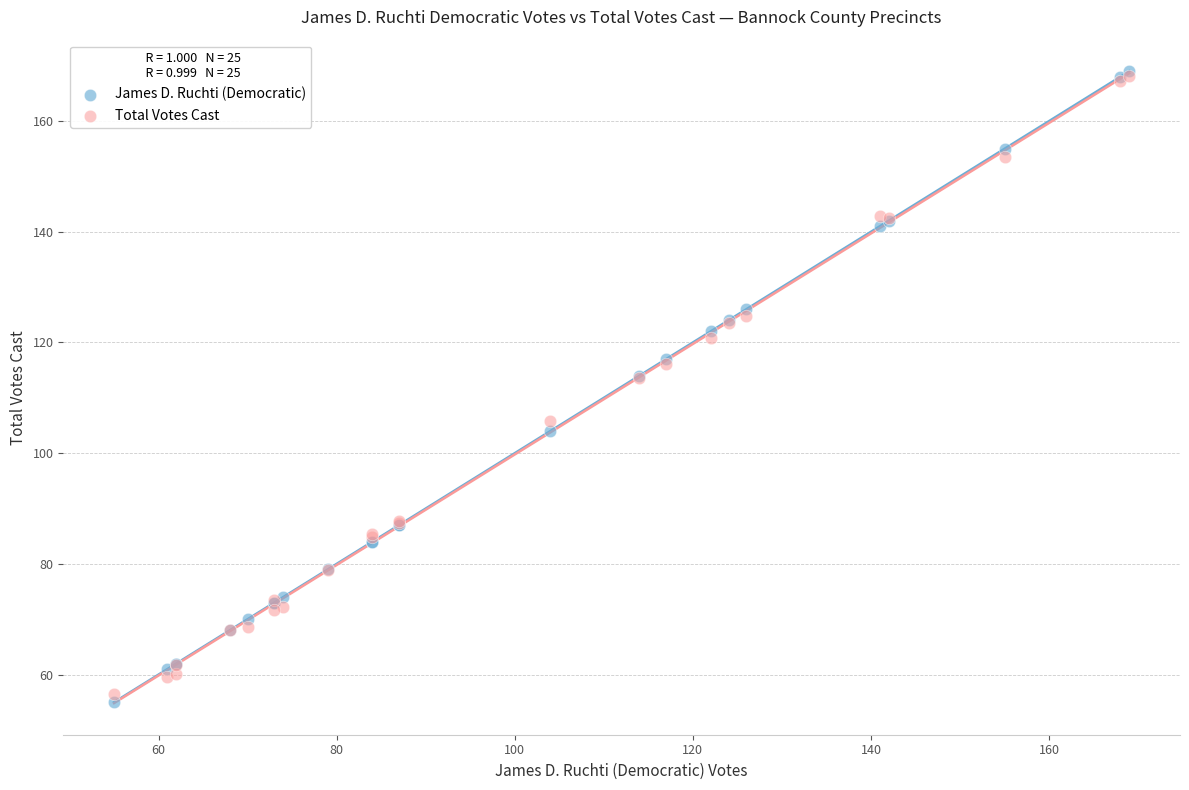

Which series has the largest Y range (max minus min)?

James D. Ruchti (Democratic)